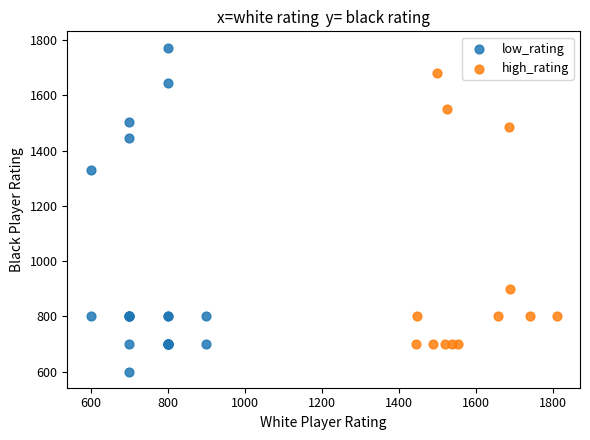

Which series contains the highest Y value?

low_rating